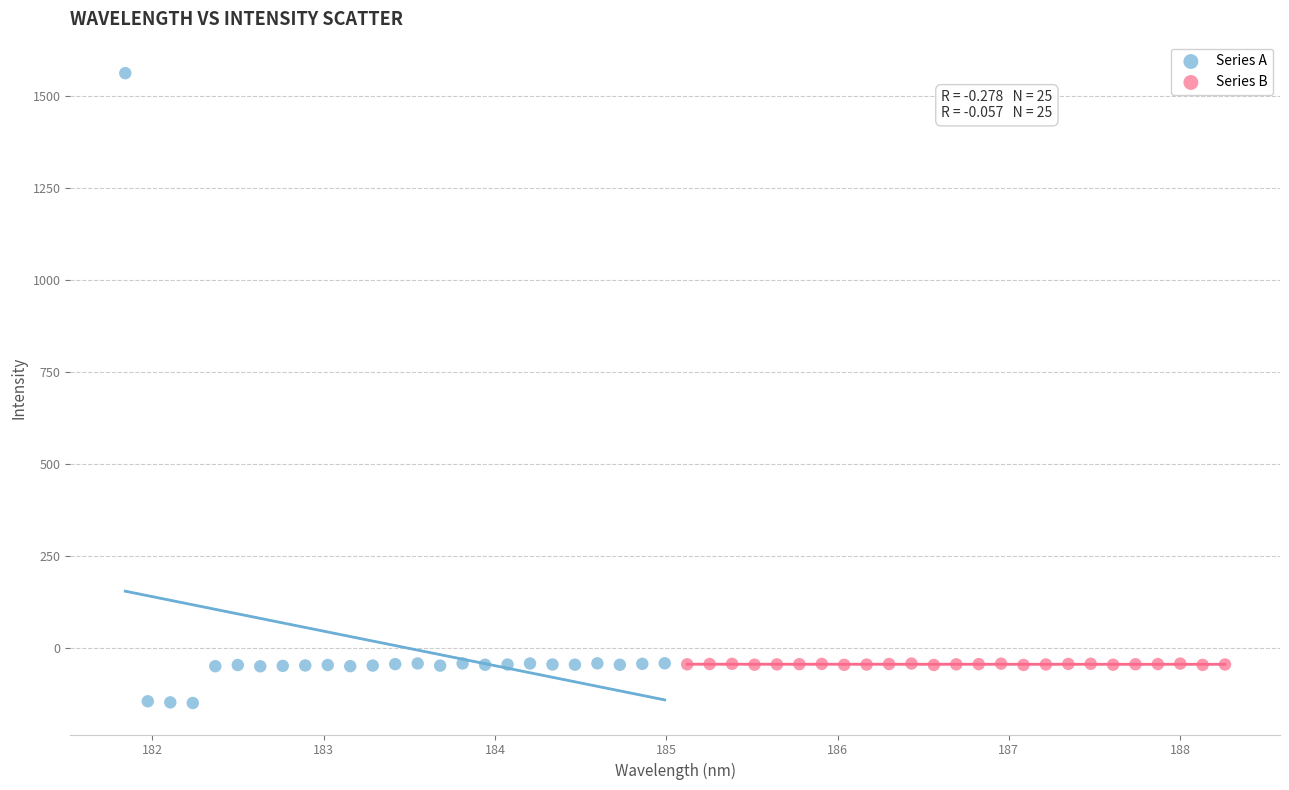

Which series contains the highest Y value?

Series A